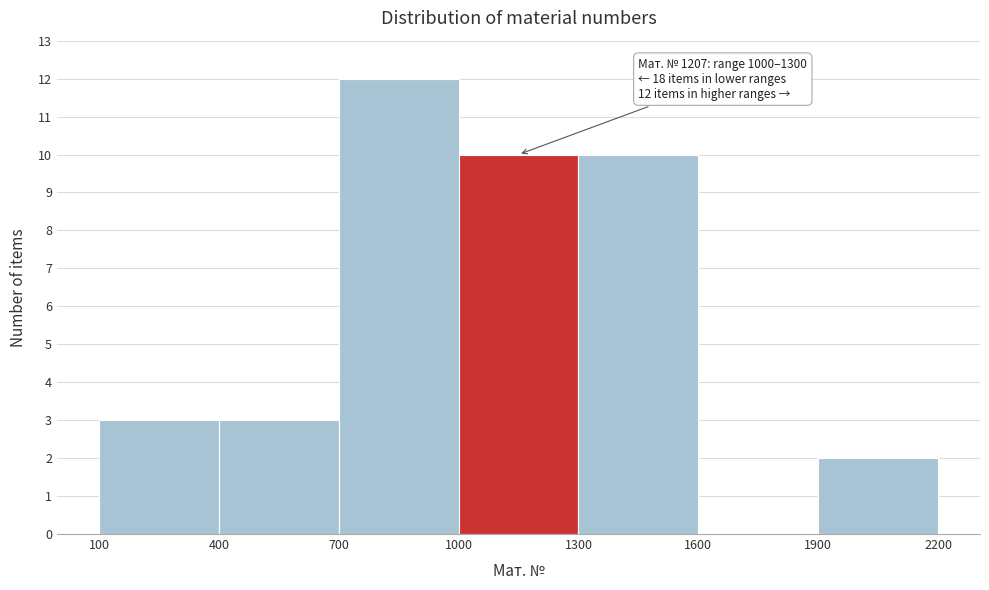

Which range on the x-axis has the tallest bar?

700 to 1000